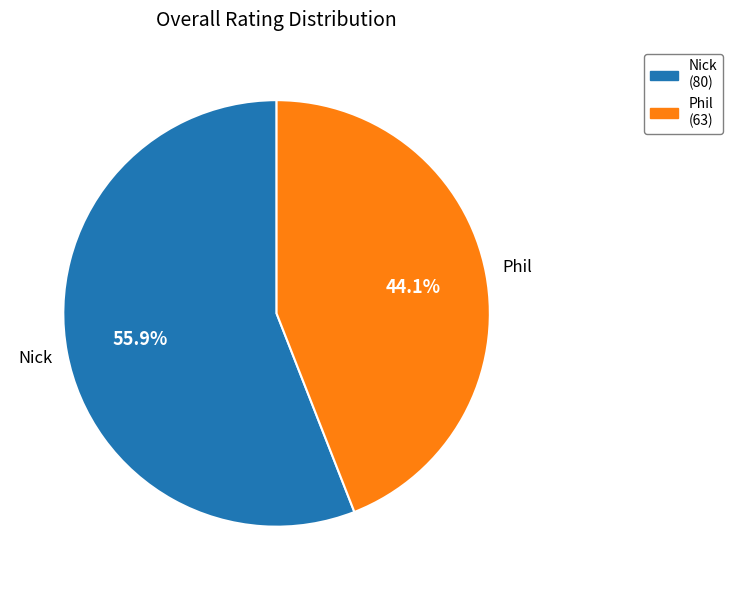

What is the ratio of the value at Nick to the value at Phil?

1.3